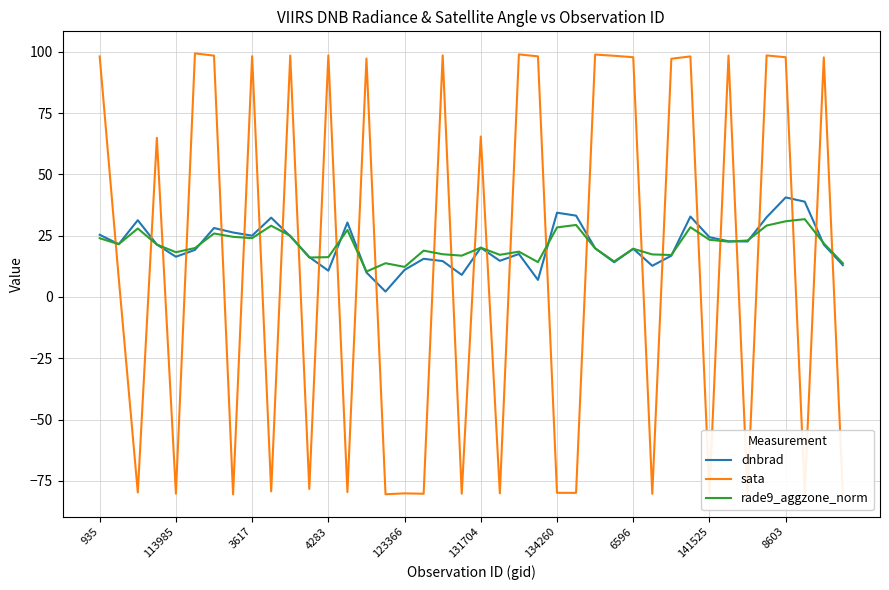

What is the difference between the maximum and second lowest values in the dnbrad series?

33.6